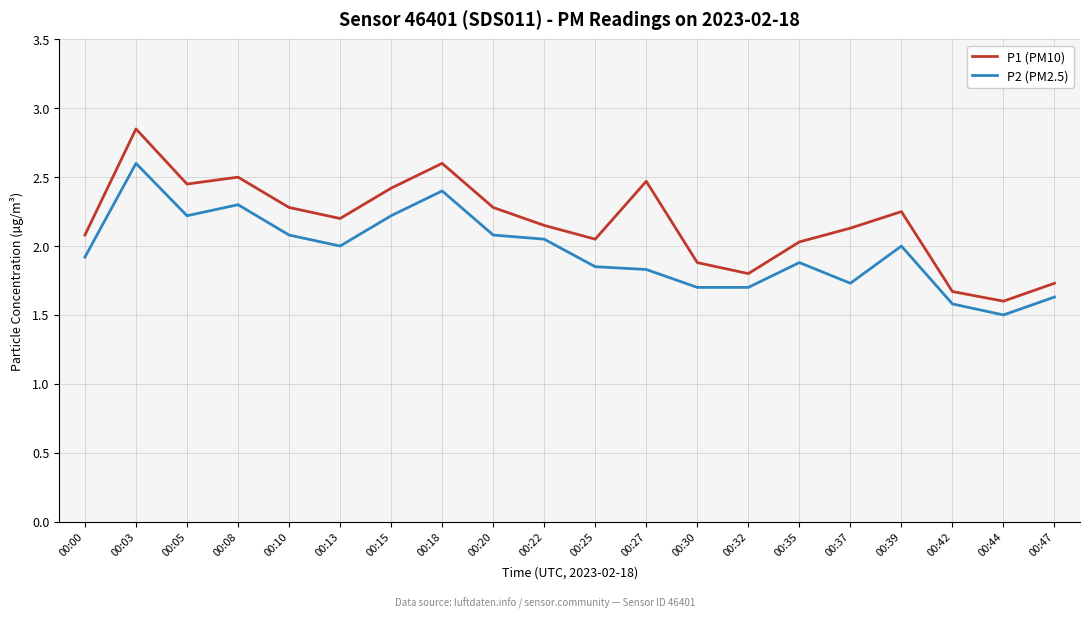

True or false: P2 (PM2.5) has more than 1 interior local peaks.

True